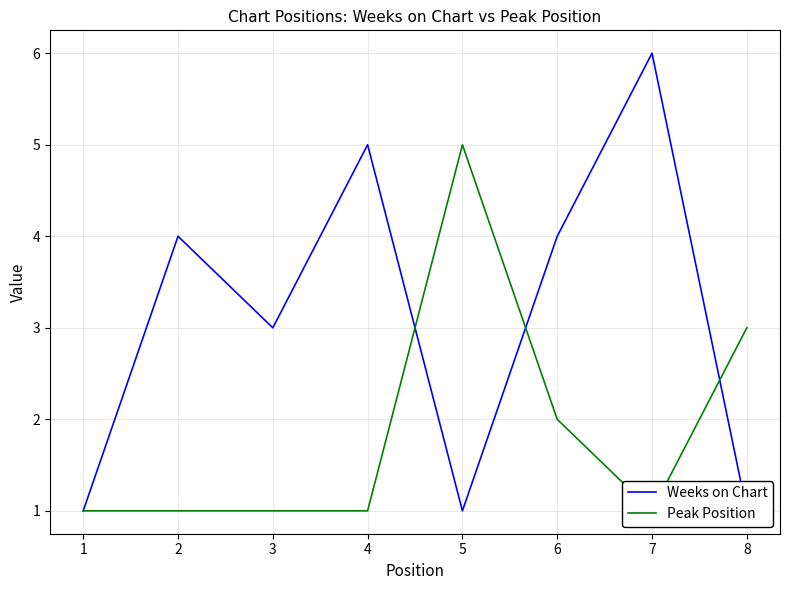

What is the sum of the Weeks on Chart values at 7 and 4?

11